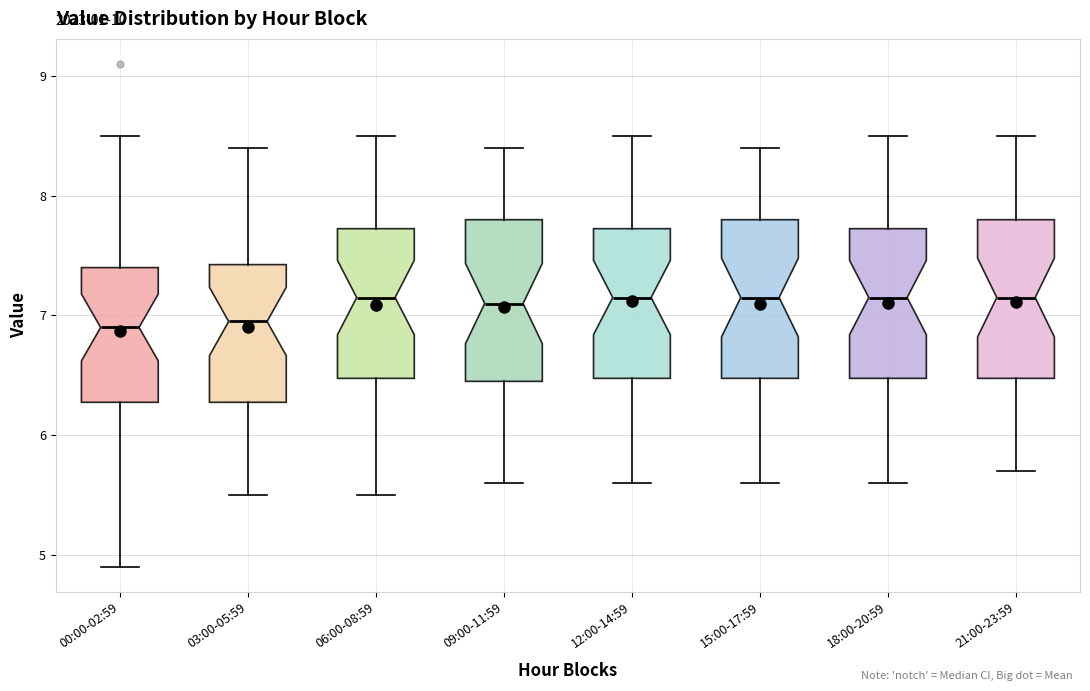

Reading left to right, transcribe this box plot: for each box, give where its median line is, the range the box spans, and where its two whiskers end, as read against the y-axis. The values are not printed on the chart, so give them approximately, as read against the axis.

00:00-02:59: median 6.9, box 6.3 to 7.4, whiskers 4.9 to 8.5
03:00-05:59: median 7.0, box 6.3 to 7.4, whiskers 5.5 to 8.4
06:00-08:59: median 7.2, box 6.5 to 7.7, whiskers 5.5 to 8.5
09:00-11:59: median 7.1, box 6.5 to 7.8, whiskers 5.6 to 8.4
12:00-14:59: median 7.2, box 6.5 to 7.7, whiskers 5.6 to 8.5
15:00-17:59: median 7.2, box 6.5 to 7.8, whiskers 5.6 to 8.4
18:00-20:59: median 7.2, box 6.5 to 7.7, whiskers 5.6 to 8.5
21:00-23:59: median 7.2, box 6.5 to 7.8, whiskers 5.7 to 8.5